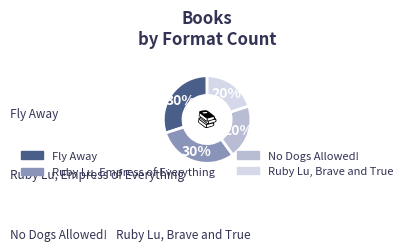

Is the sum of Fly Away and Ruby Lu, Empress of Everything greater than half?

Yes